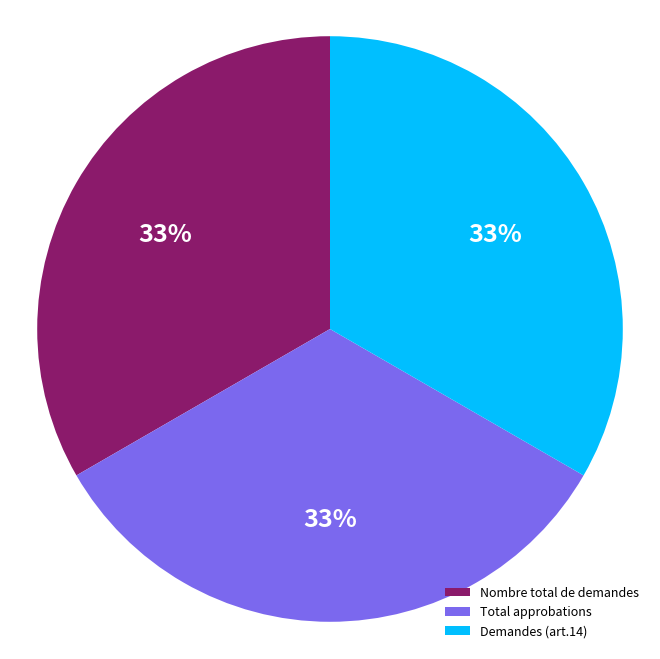

To the nearest percent, what is the difference between the largest and smallest slice percentages?

0%